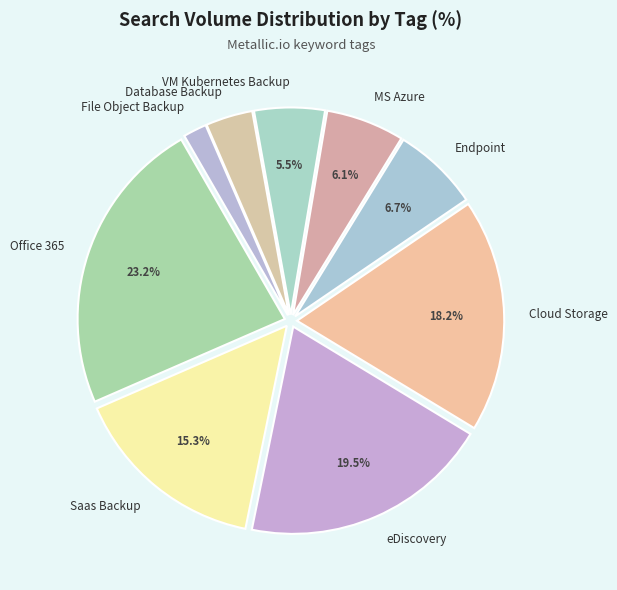

Does Database Backup represent more than half of the total?

No